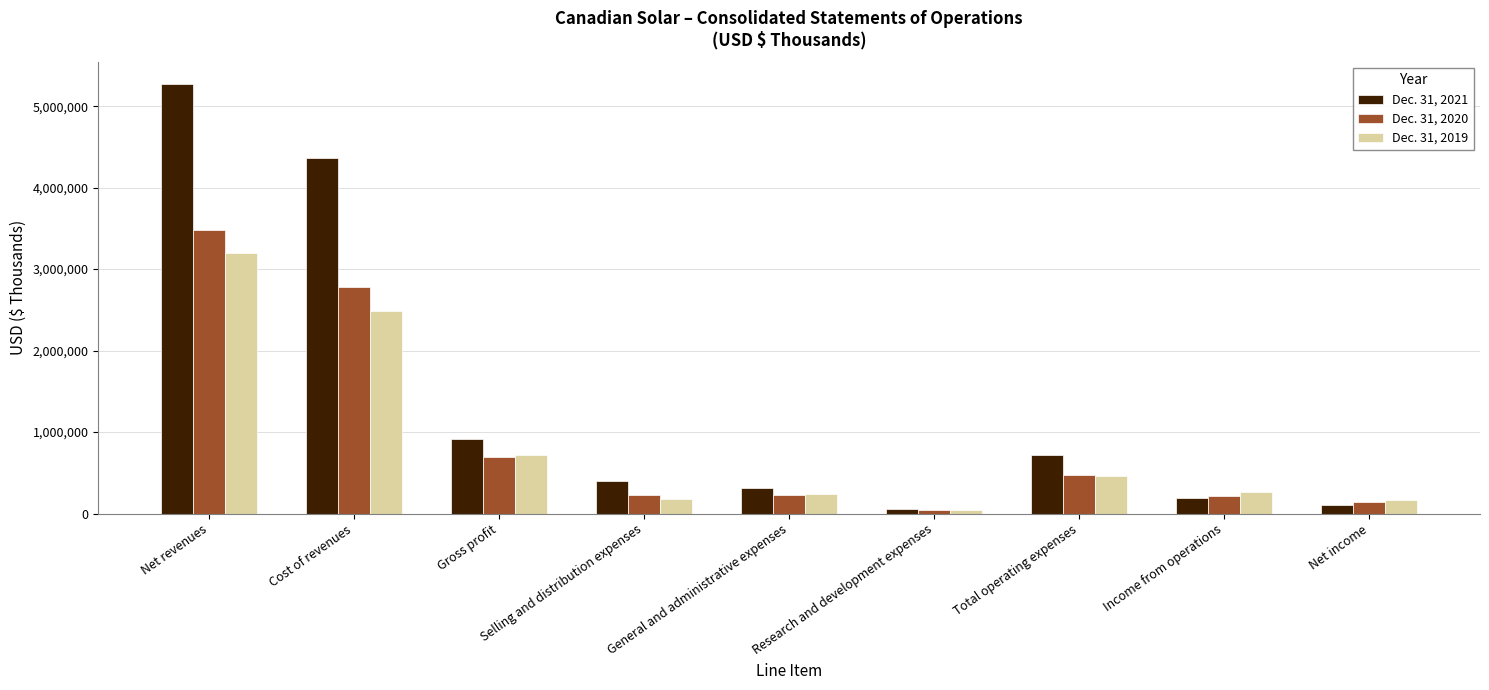

What is the value of the Dec. 31, 2020 bar at the 3rd from the left?

689914